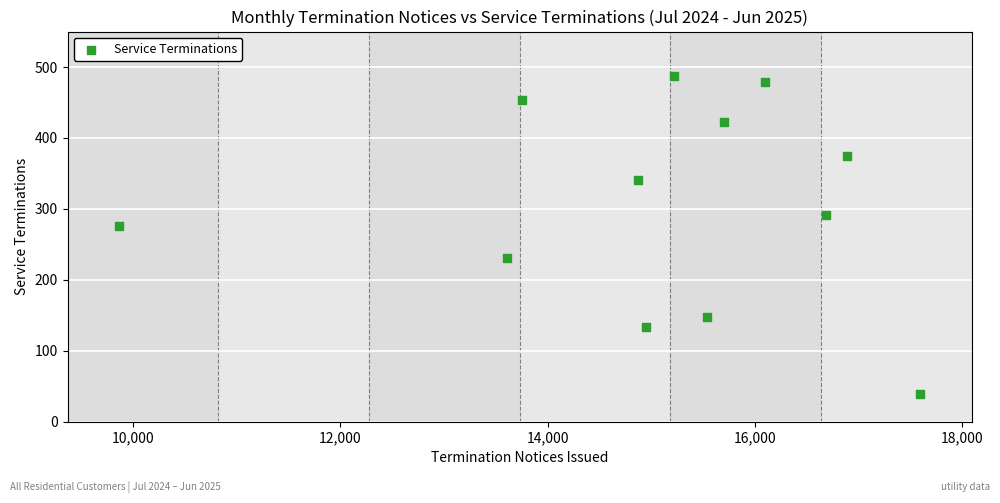

What is the average X value?

15063